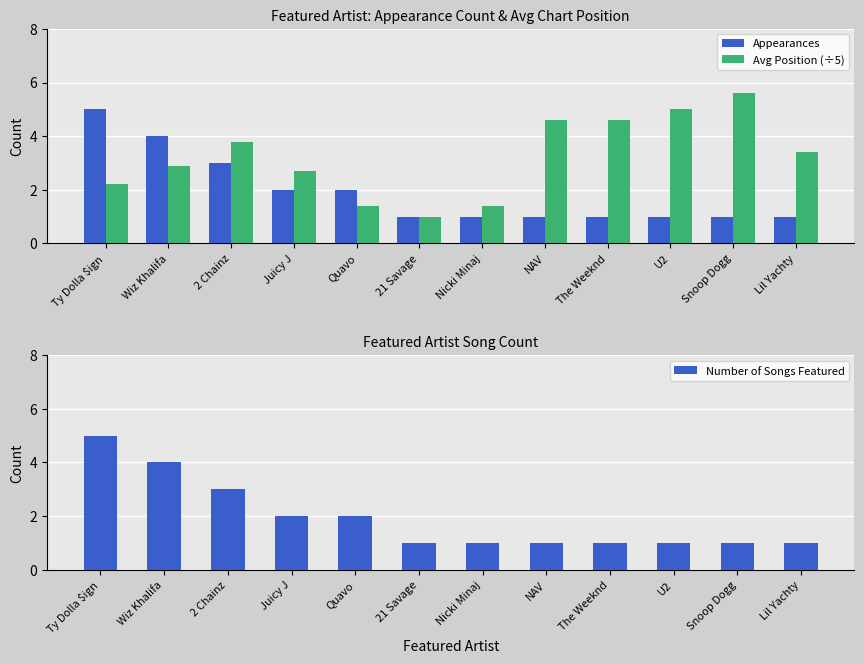

What is the difference between the Appearances values at Nicki Minaj and Juicy J?

1.0